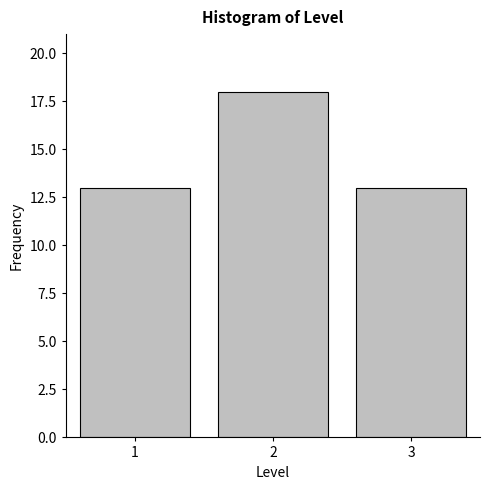

Reading right to left, transcribe all the data shown in this chart.

13	18	13